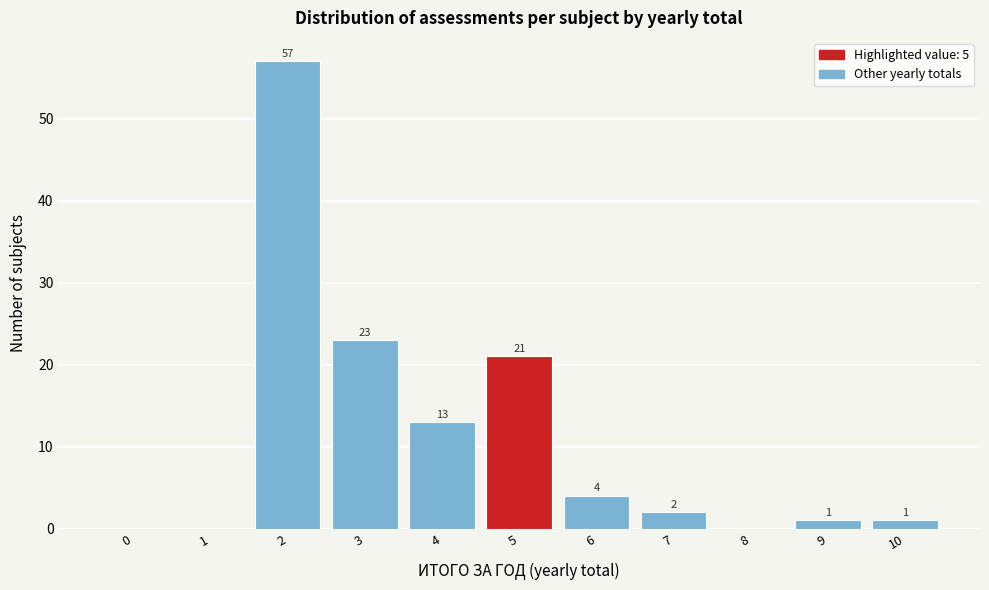

Reading right to left, what are all the values shown in this chart?

10=1	9=1	8=0	7=2	6=4	5=21	4=13	3=23	2=57	1=0	0=0